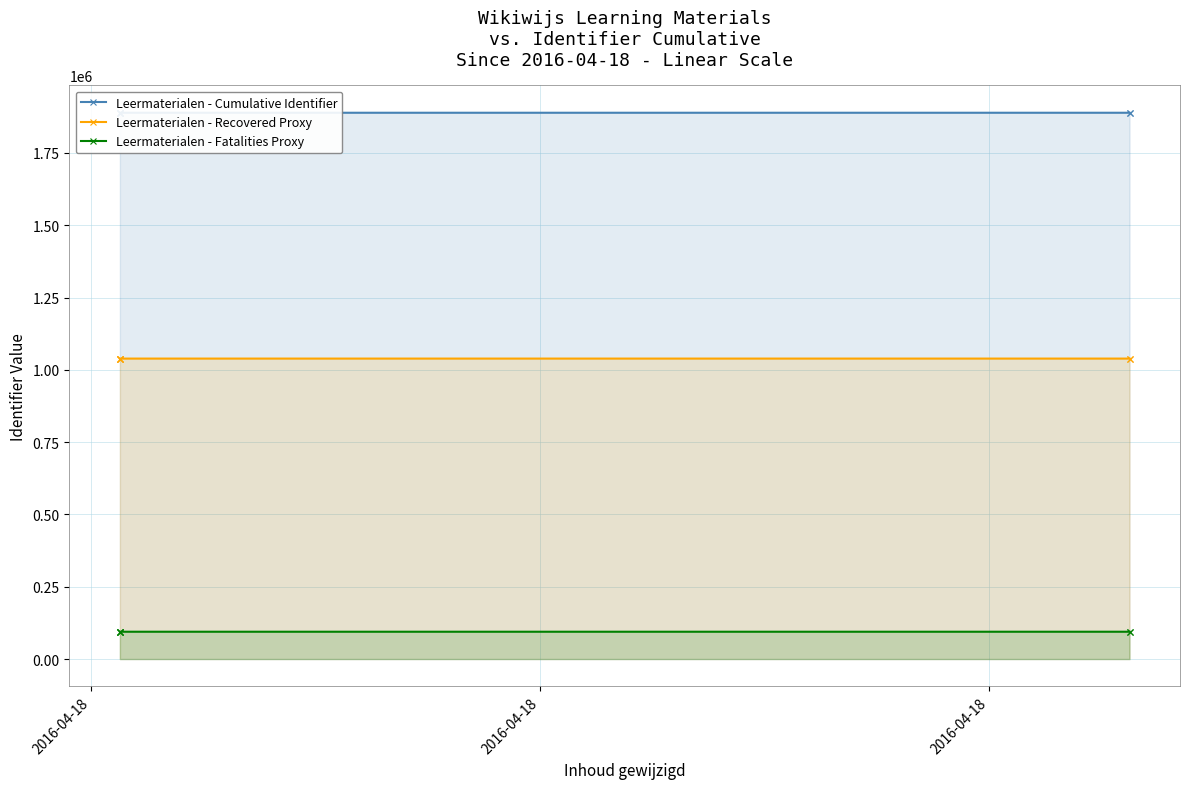

What is the average value of the Leermaterialen - Recovered Proxy series?

1038865.3